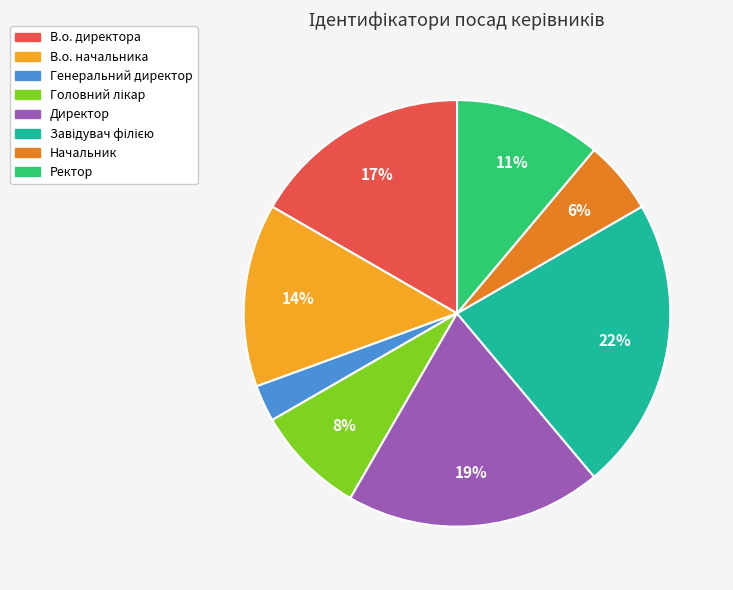

To the nearest percent, what is the difference between the largest and smallest slice percentages?

19%